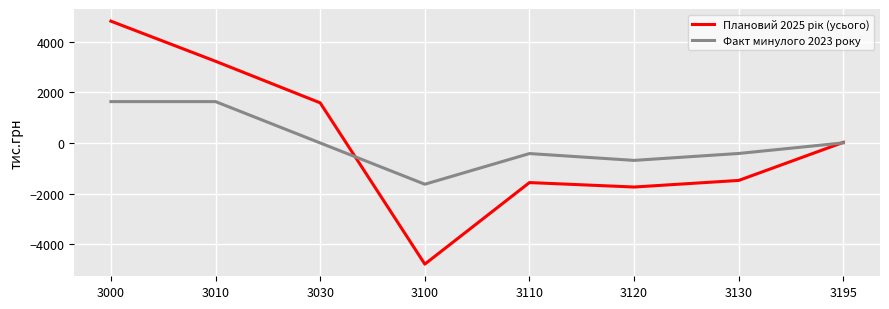

Which category has the lowest value across all series?

3100